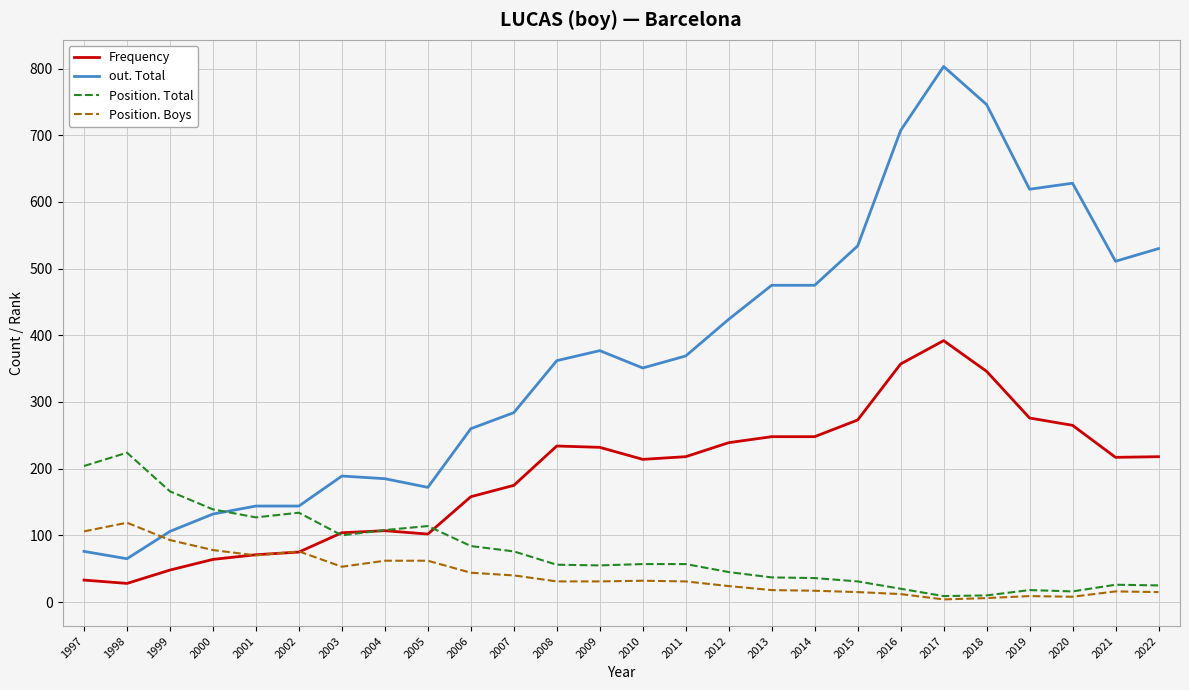

At which category is the sum across all series the highest?

2017